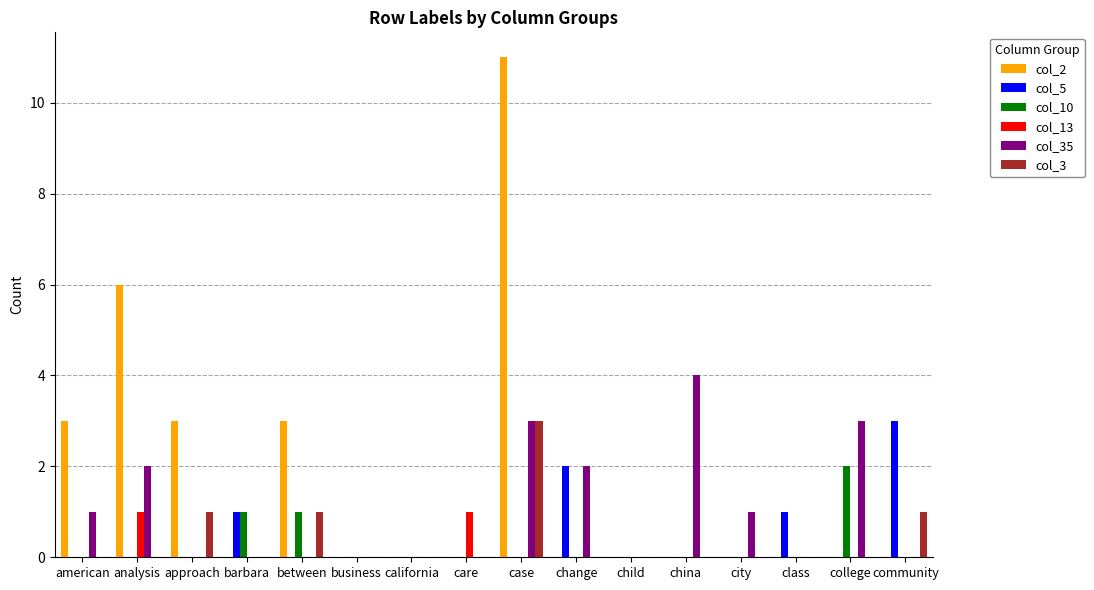

What is the highest value of the col_3 series?

3